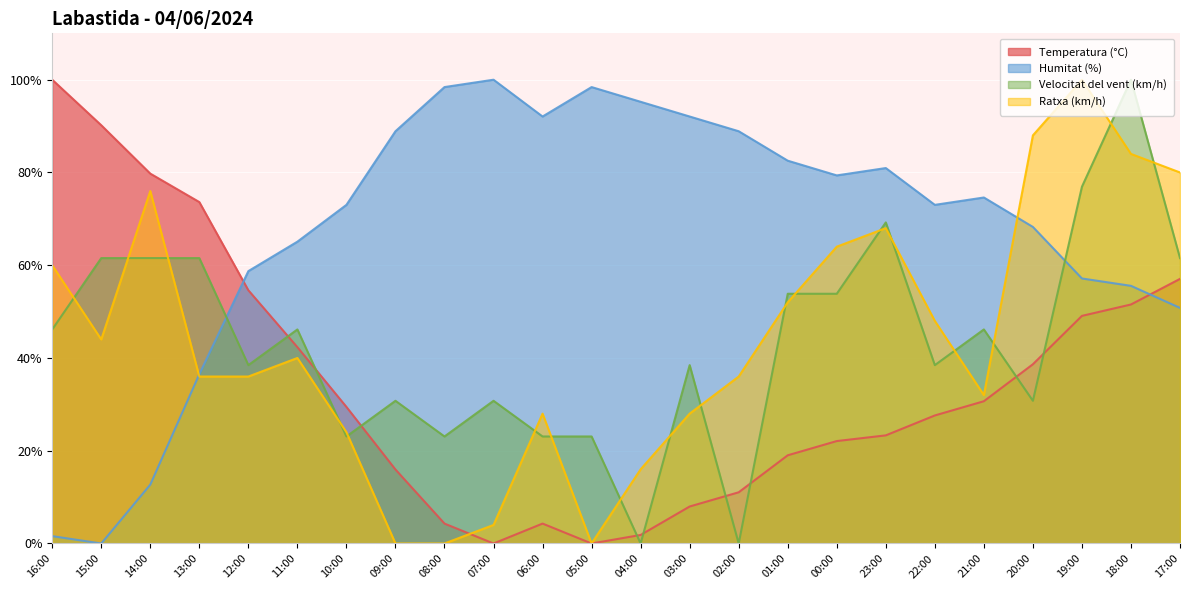

At which category does the chart reach its minimum across all series?

07:00